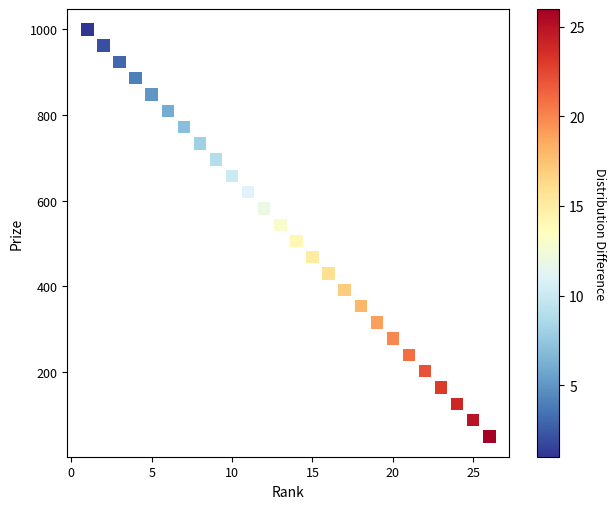

What is the range of X values (max minus min)?

25